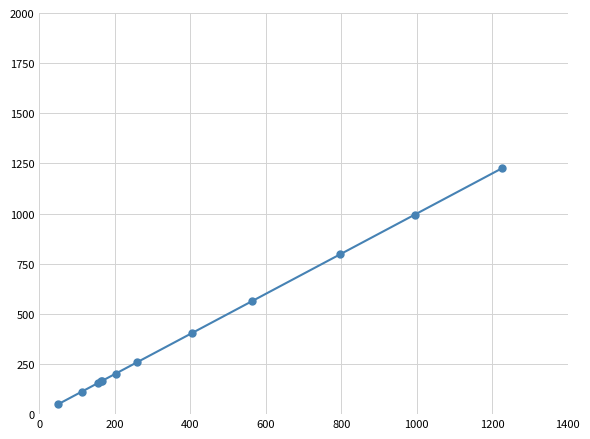

What is the difference between the maximum and minimum values?

1175